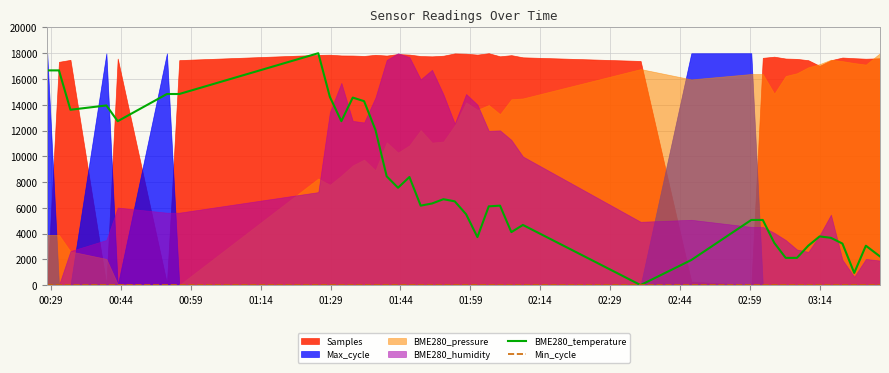

What is the difference between the maximum and minimum values in the BME280_temperature series?

18000.0